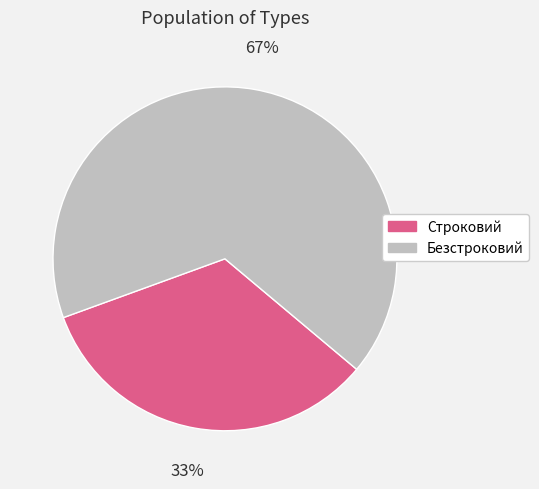

Is the sum of Безстроковий and Строковий greater than half?

Yes